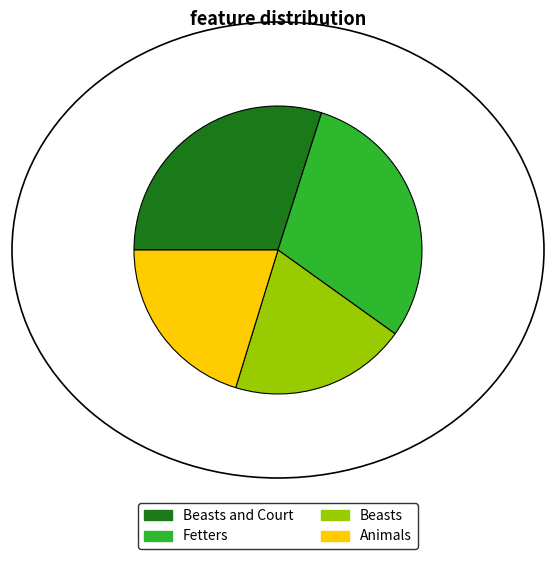

Does Fetters account for over 50% of the chart?

No